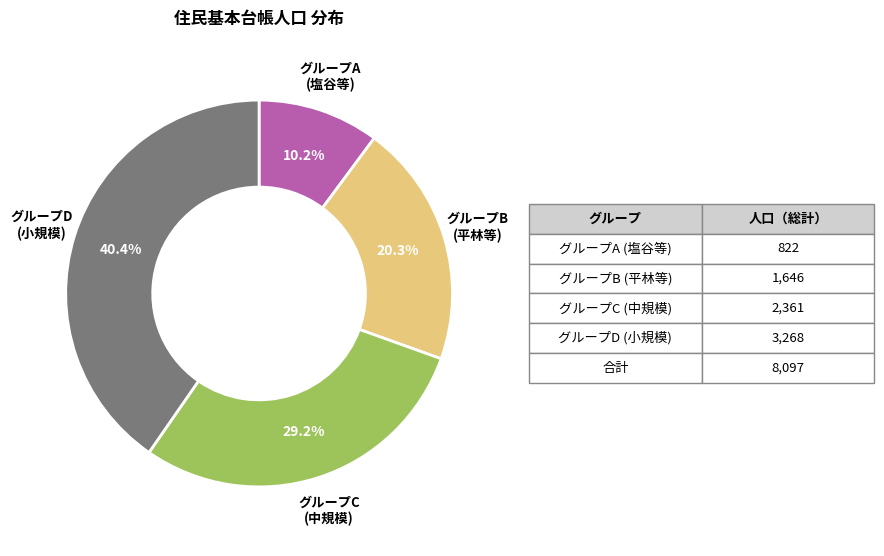

Between グループC (中規模) and グループA (塩谷等), which is larger?

グループC (中規模)